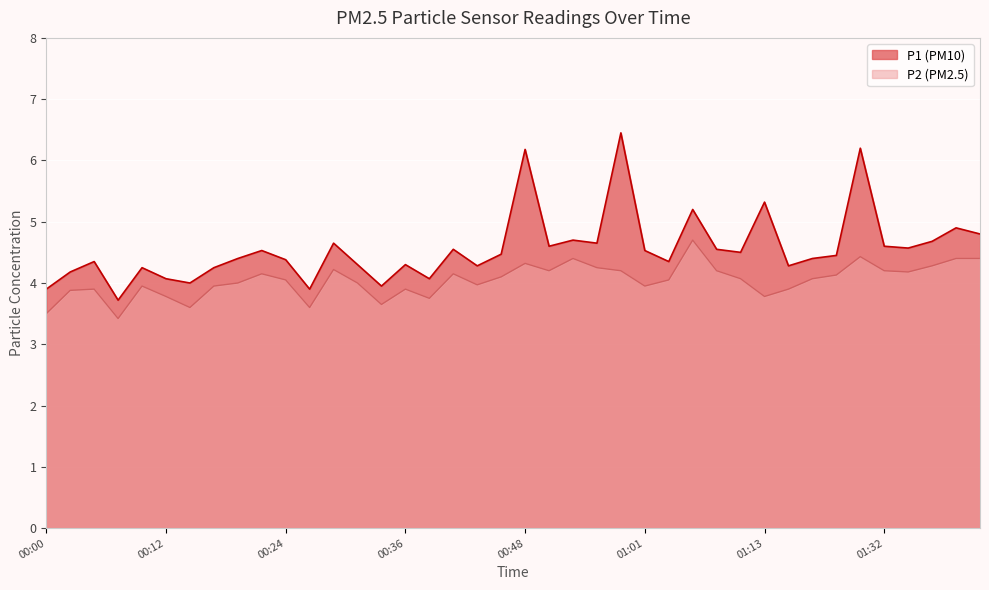

How many lines are shown in the chart?

2